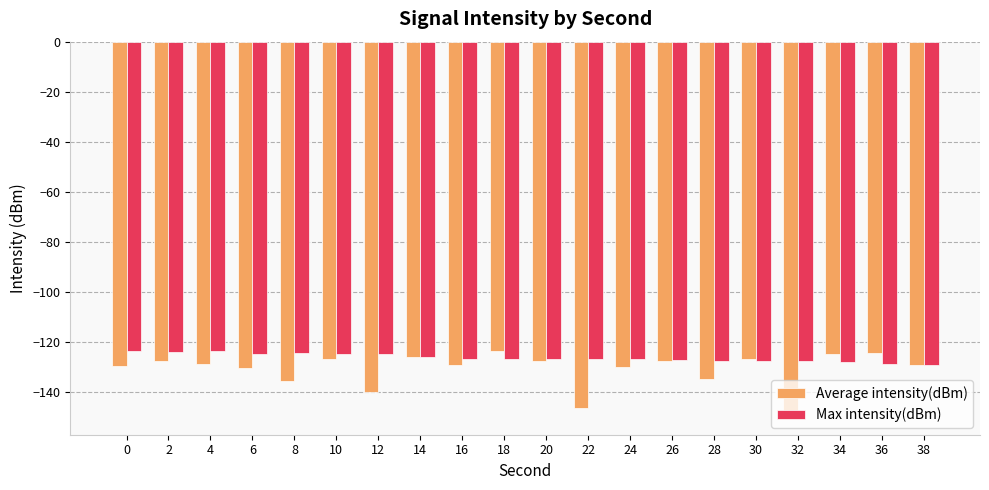

How many bars are there in each group?

2